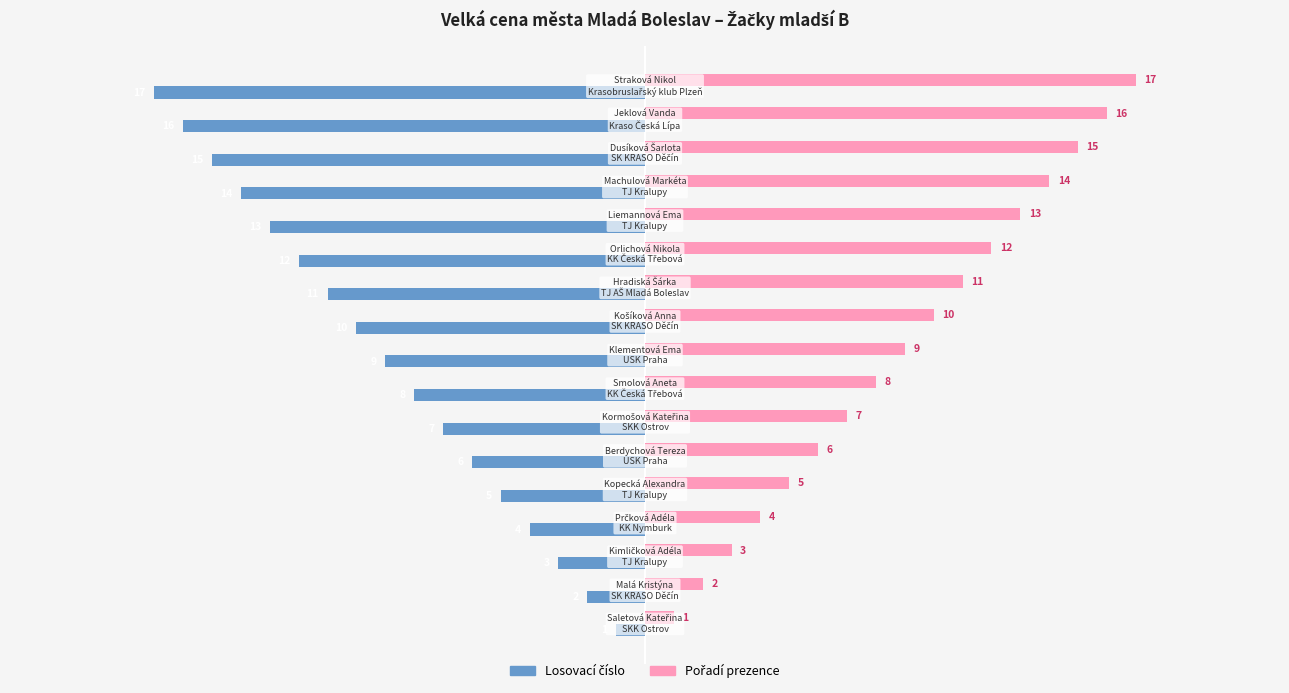

Count the number of categories in the chart.

17